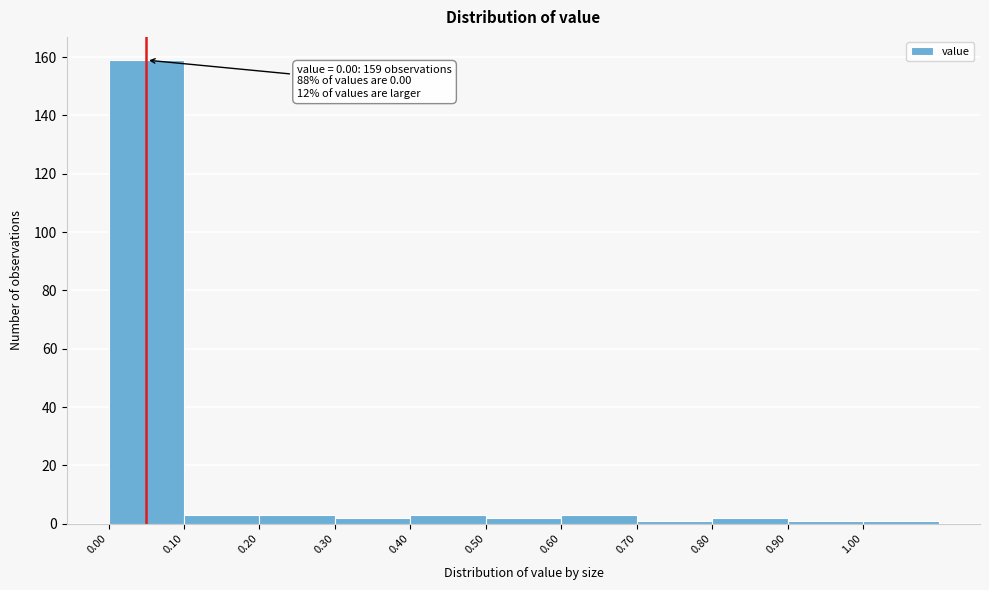

Over which range of the x-axis is the bar tallest?

0.0 to 0.1